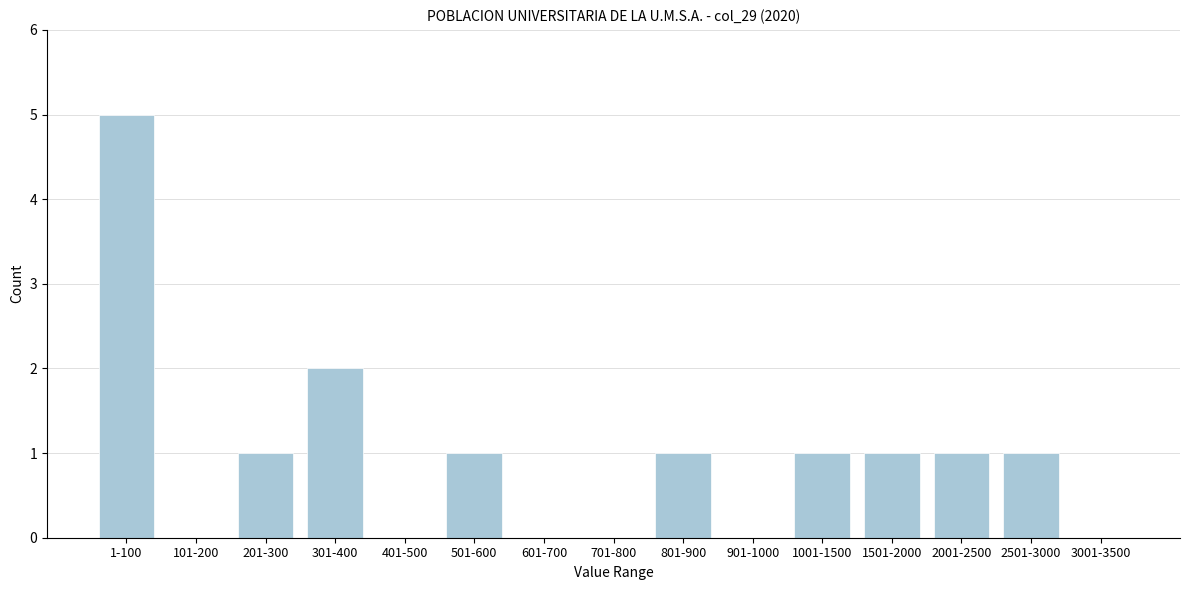

Reading left to right, extract all data points from this chart.

1-100=5	101-200=0	201-300=1	301-400=2	401-500=0	501-600=1	601-700=0	701-800=0	801-900=1	901-1000=0	1001-1500=1	1501-2000=1	2001-2500=1	2501-3000=1	3001-3500=0